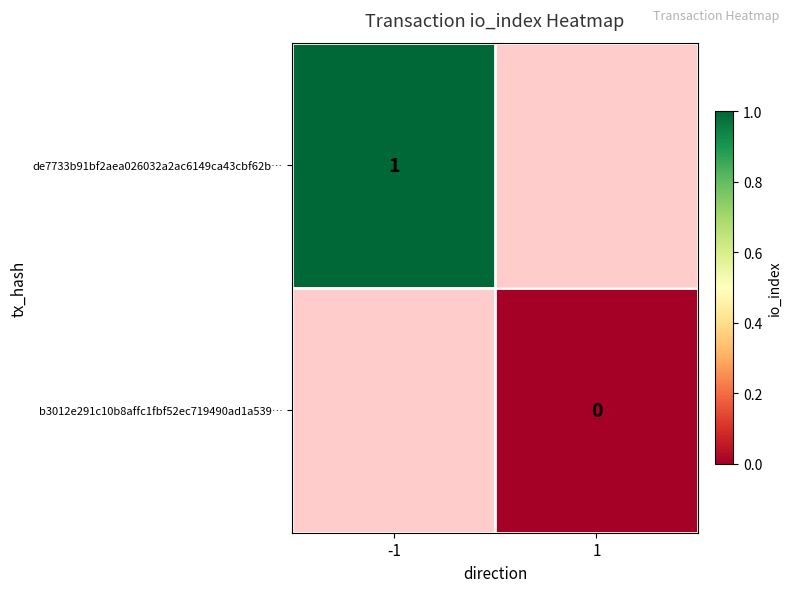

True or false: de7733b91bf2aea026032a2ac6149ca43cbf62b… has a value of 1 at -1.

True